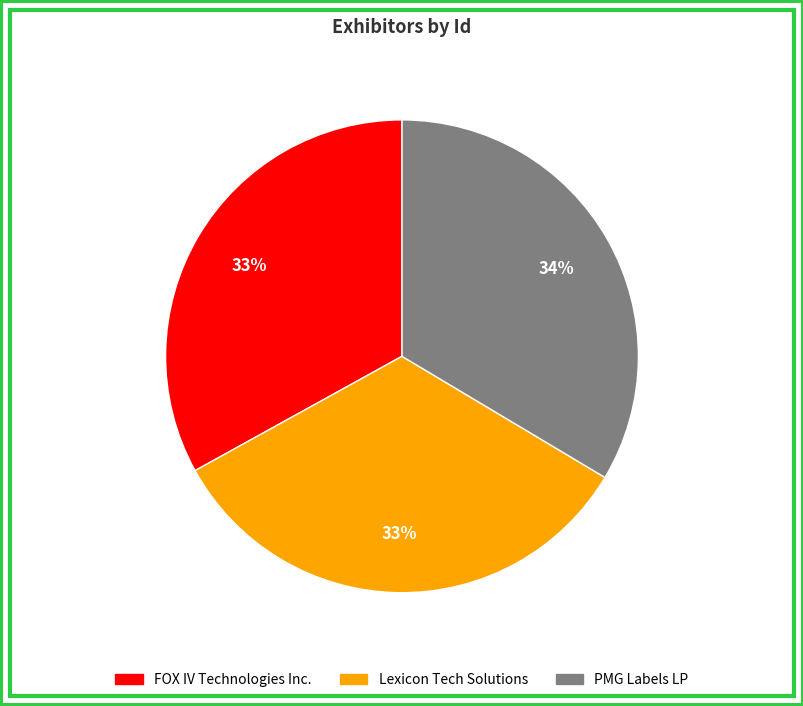

Is Lexicon Tech Solutions the majority of the pie?

No